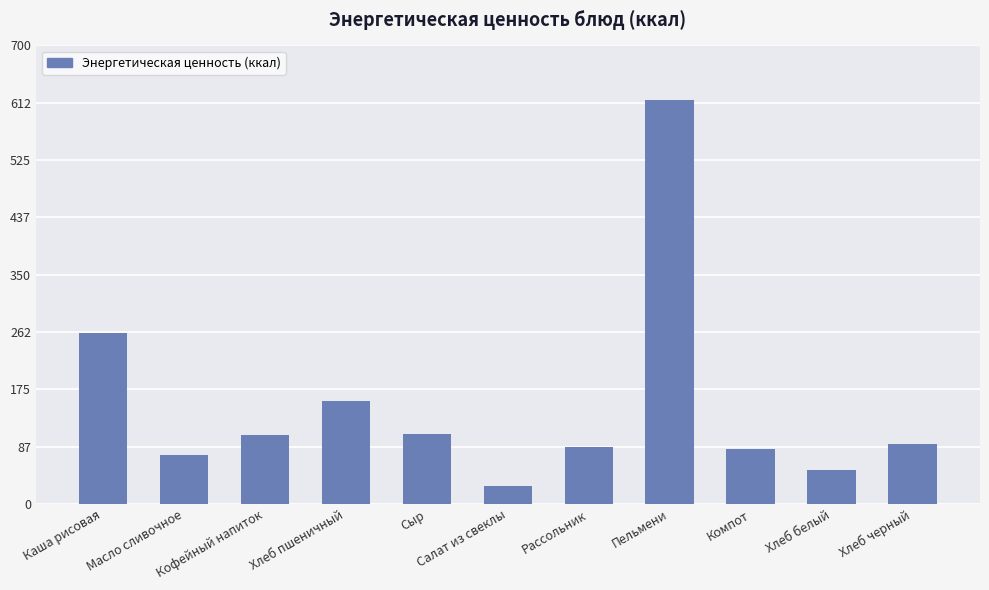

What is the ratio of the value at Пельмени to the value at Компот?

7.4